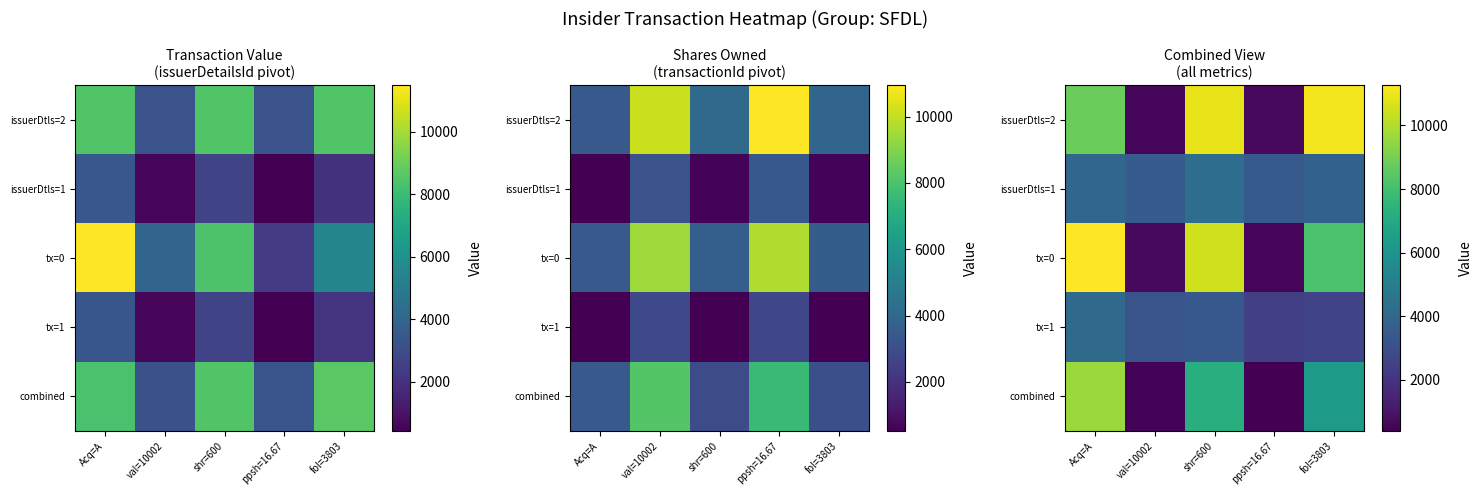

True or false: combined has a value of 2701.9 at fol=3803.

False